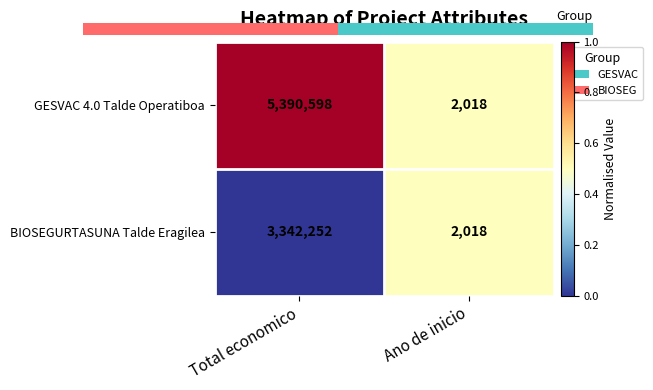

What is the sum of the BIOSEGURTASUNA Talde Eragilea values at Ano de inicio and Total economico?

3344270